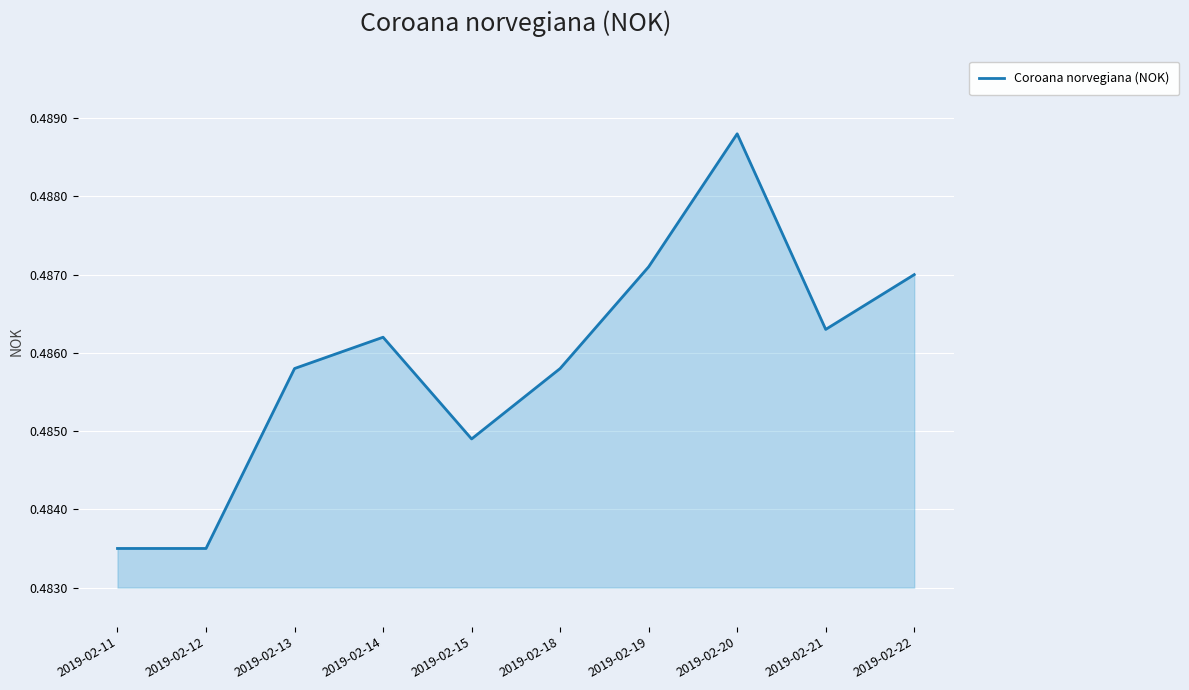

Which label corresponds to the largest value in the chart?

2019-02-20